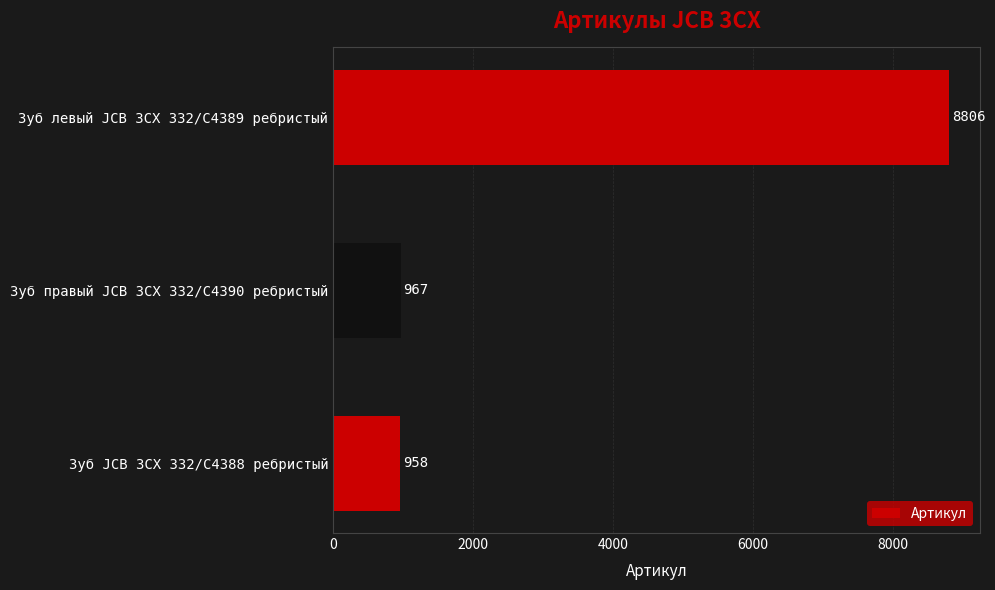

List the labels in order of value, largest first.

Зуб левый JCB 3CX 332/C4389 ребристый, Зуб правый JCB 3CX 332/C4390 ребристый, Зуб JCB 3CX 332/C4388 ребристый